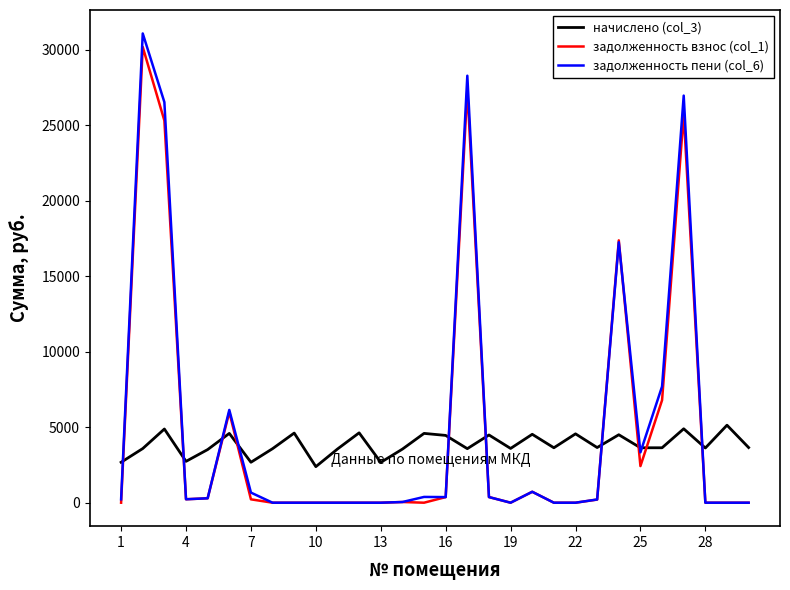

What is the maximum value for задолженность взнос (col_1)?

30181.0